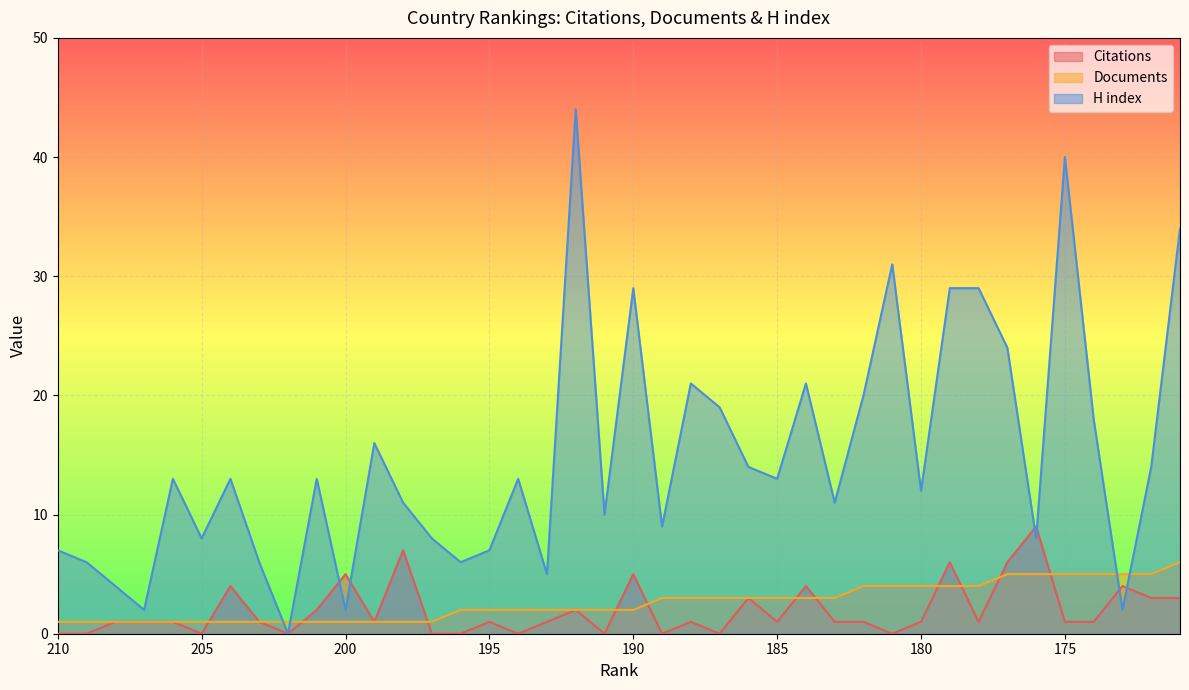

What is the spread (max minus min) of values at 197?

8